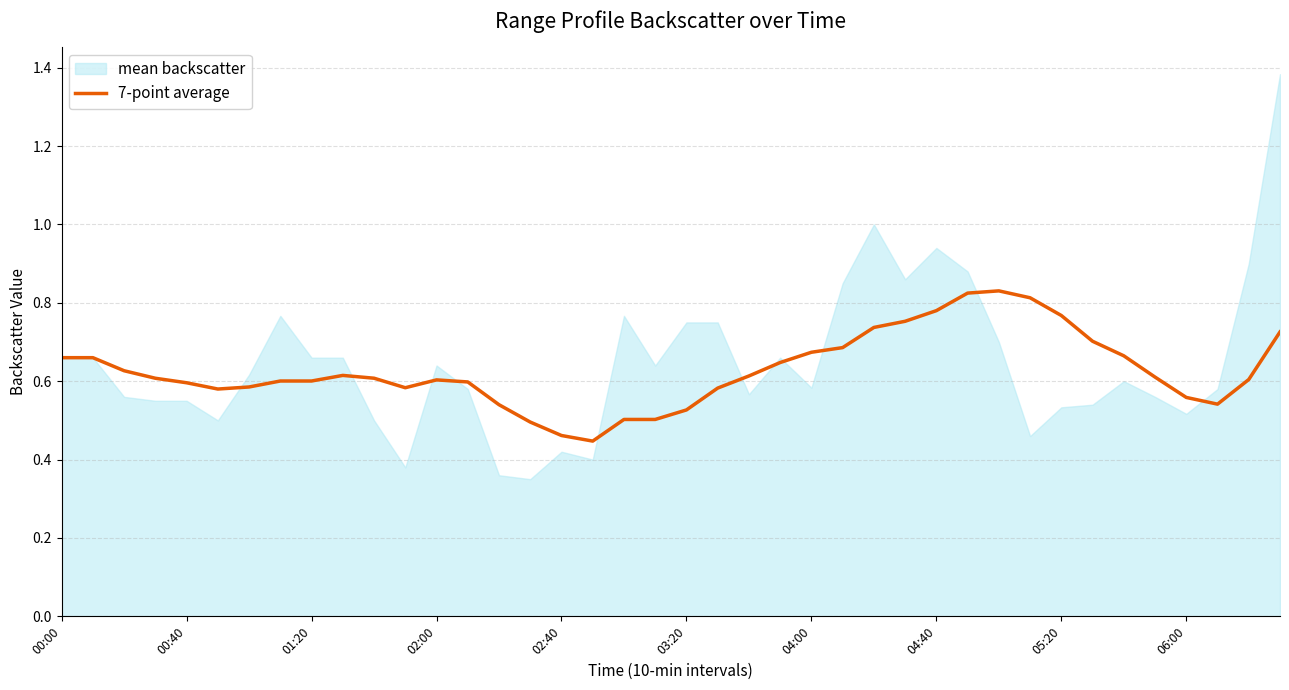

True or false: 7-point average has a value of 0.2 at 05:20.

False